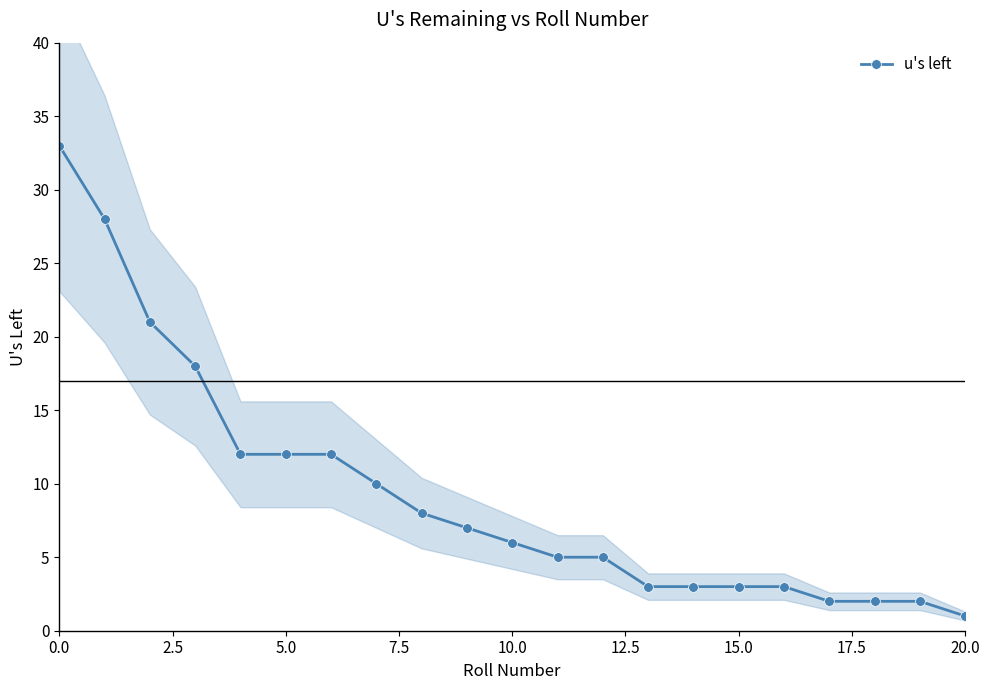

At which label does u's left reach its minimum?

20.0